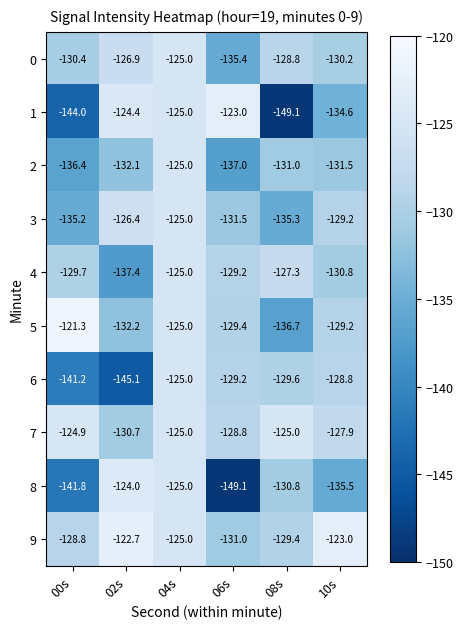

Count the number of categories in the chart.

6